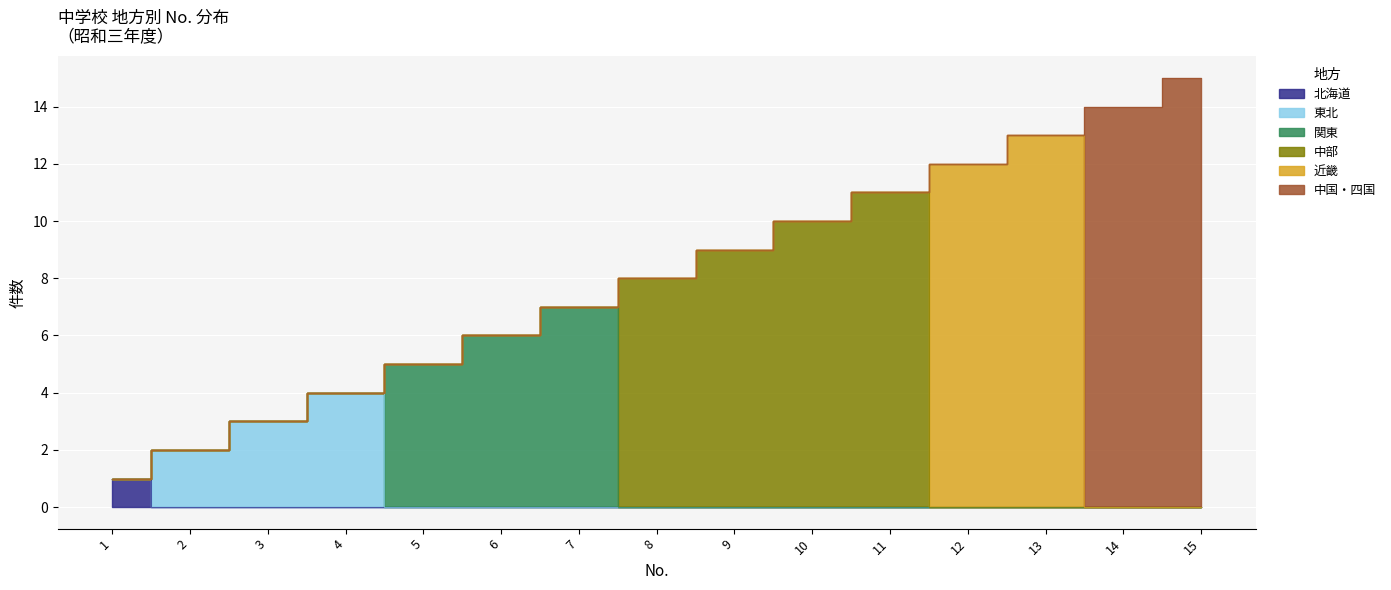

Which series changed the most between 2 and 15?

東北